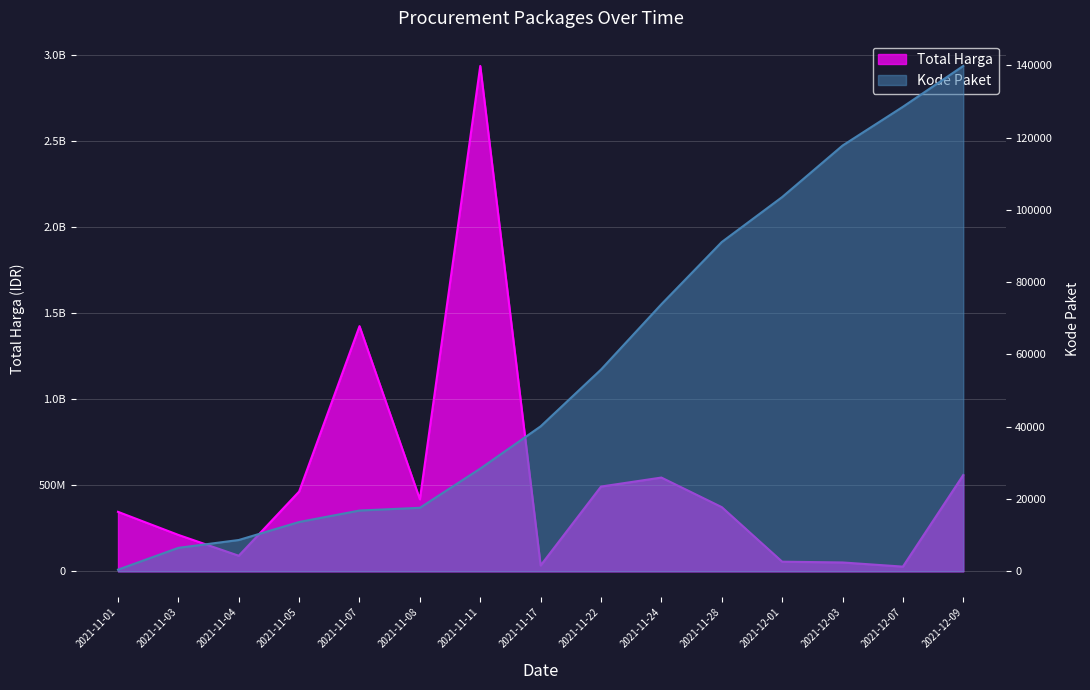

At which category does Total Harga reach its first local valley?

2021-11-04